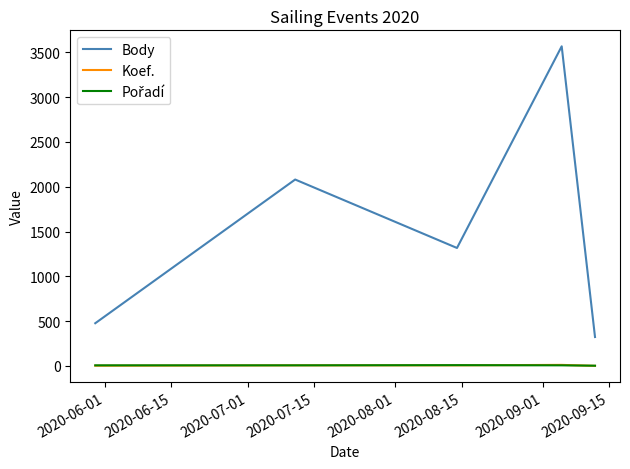

Count the number of data series in this chart.

3